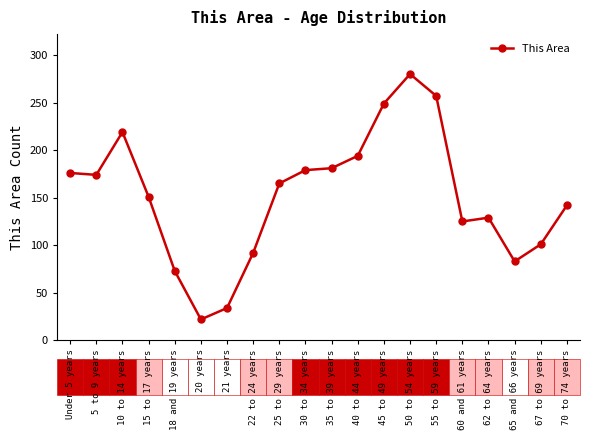

Which has a higher value, 21 years or 45 to 49 years?

45 to 49 years